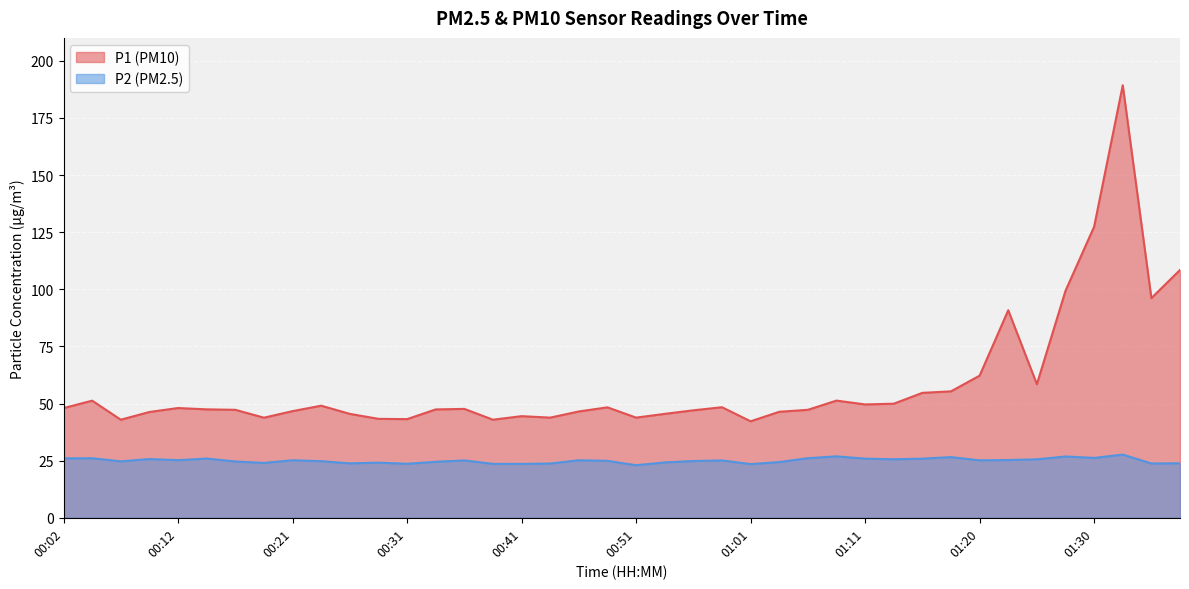

Reading left to right, what are all the values shown in this chart?

P1: 00:02=48.0	00:04=51.2	00:07=42.9	00:09=46.3	00:12=48.0	00:14=47.5	00:16=47.2	00:19=43.8	00:21=46.7	00:24=49.0	00:26=45.5	00:29=43.3	00:31=43.2	00:34=47.4	00:36=47.6	00:39=42.9	00:41=44.5	00:44=43.8	00:46=46.5	00:49=48.3	00:51=43.8	00:53=45.5	00:56=47.0	00:58=48.4	01:01=42.2	01:03=46.4	01:06=47.2	01:08=51.3	01:11=49.6	01:13=49.9	01:15=54.7	01:18=55.3	01:20=62.2	01:23=90.8	01:25=58.5	01:28=99.3	01:30=127.4	01:33=189.3	01:35=96.1	01:38=108.5
P2: 00:02=26.0	00:04=26.1	00:07=24.7	00:09=25.7	00:12=25.2	00:14=25.9	00:16=24.6	00:19=24.0	00:21=25.2	00:24=24.8	00:26=23.8	00:29=24.1	00:31=23.6	00:34=24.5	00:36=25.1	00:39=23.6	00:41=23.6	00:44=23.8	00:46=25.2	00:49=24.9	00:51=23.0	00:53=24.2	00:56=24.8	00:58=25.1	01:01=23.5	01:03=24.4	01:06=26.1	01:08=26.9	01:11=25.9	01:13=25.6	01:15=25.9	01:18=26.6	01:20=25.1	01:23=25.3	01:25=25.6	01:28=26.8	01:30=26.2	01:33=27.6	01:35=23.8	01:38=23.9